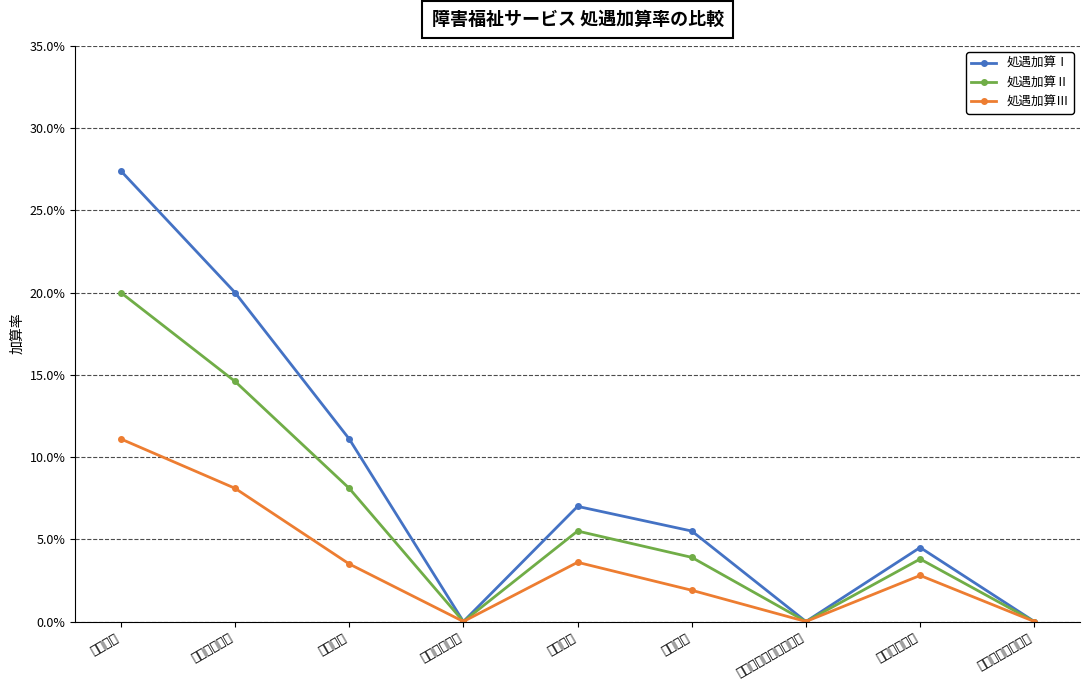

What position from the right is 施設入所支援?

6